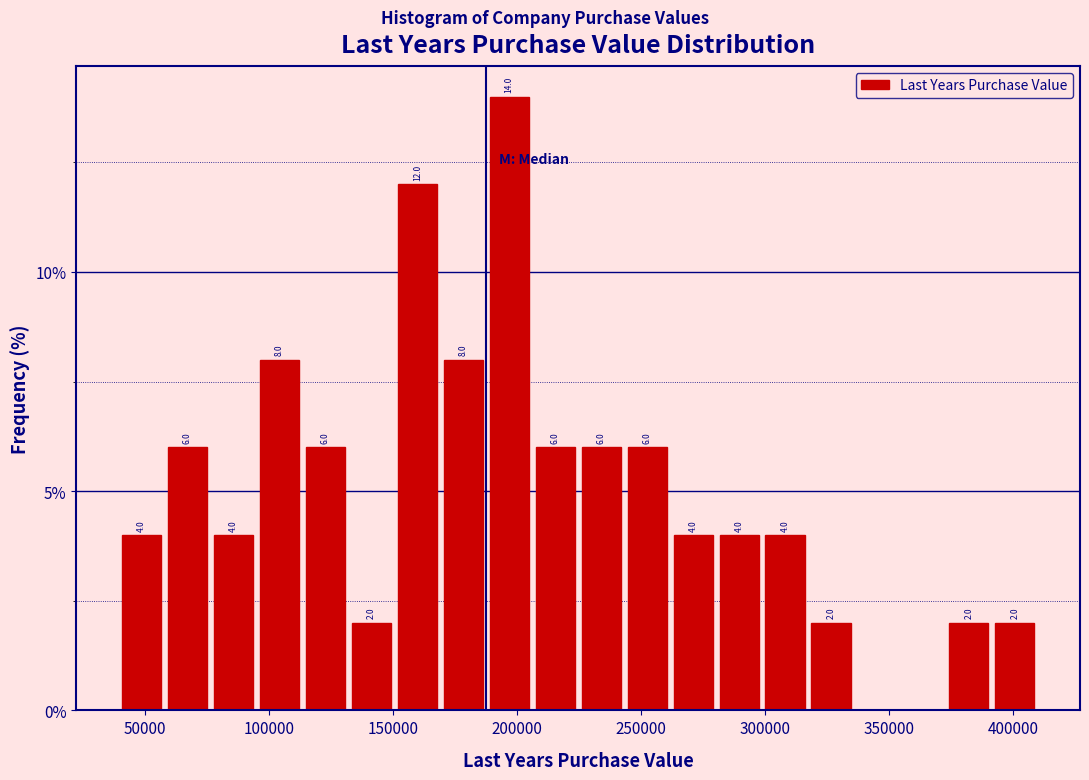

Around what value on the x-axis is the tallest bar? Give the approximate position of its centre, as read against the axis.

195000